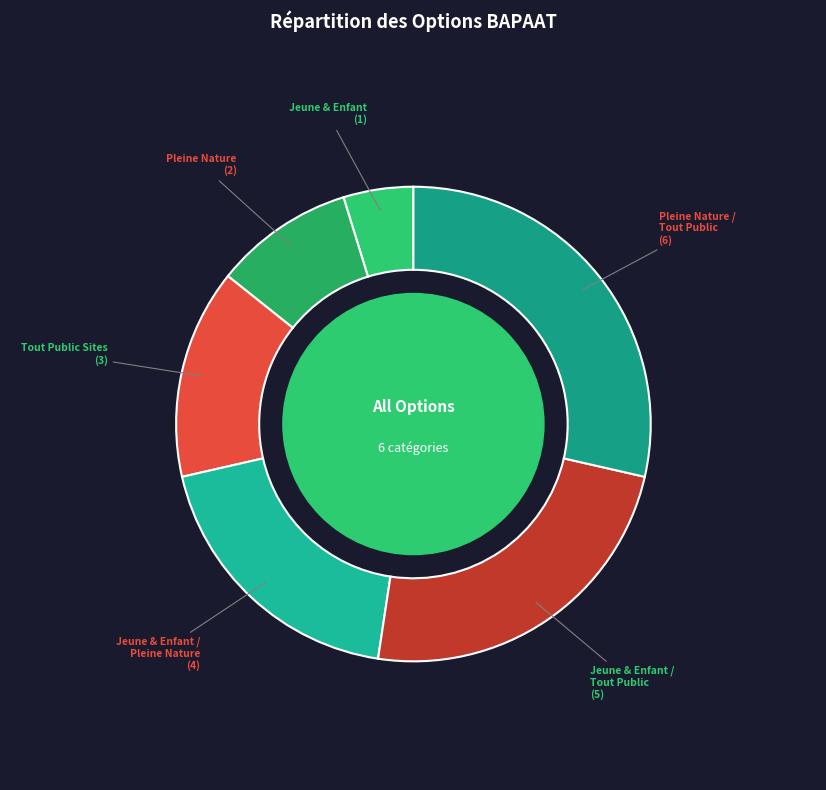

Does any single category account for the majority?

No